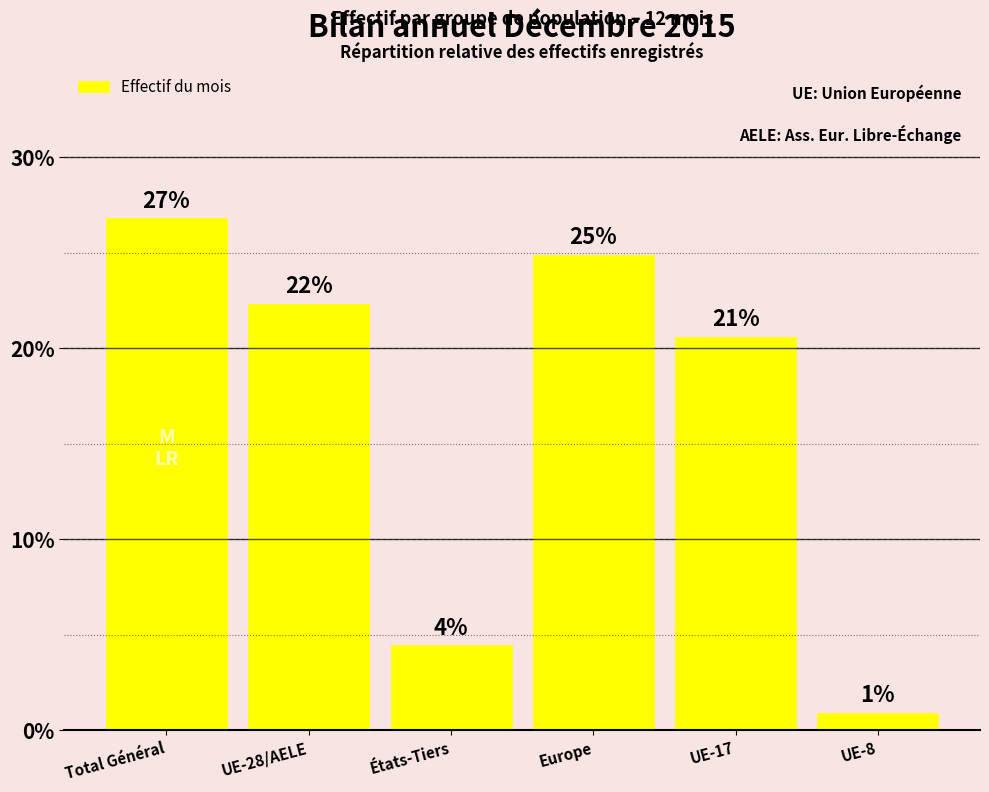

Rank the categories by value from highest to lowest.

Total Général, Europe, UE-28/AELE, UE-17, États-Tiers, UE-8